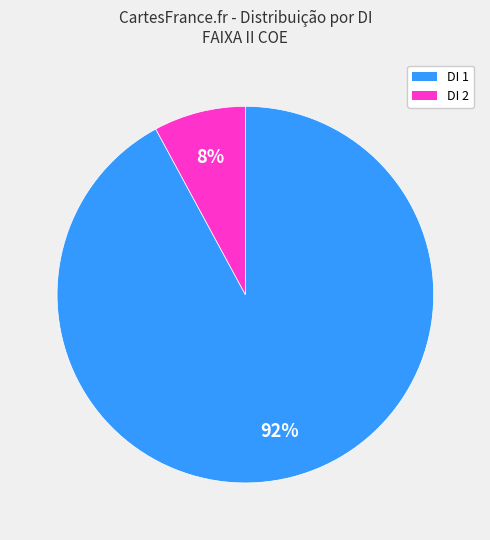

How many slices are in this pie chart?

2